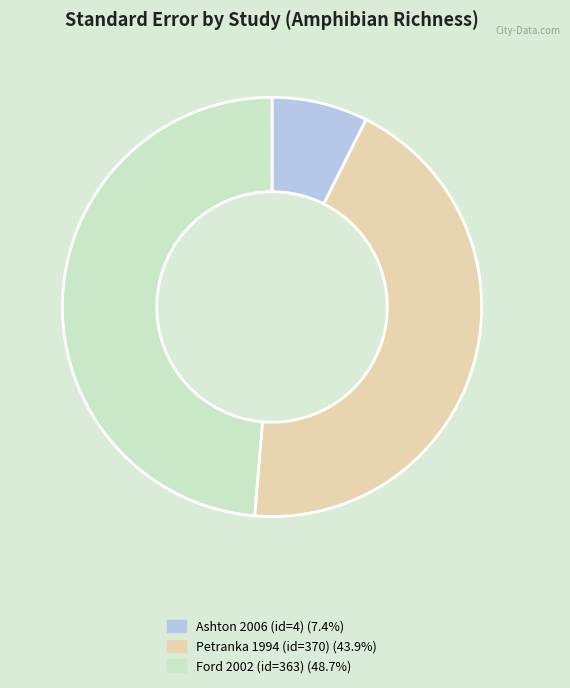

Combined, do Ashton 2006 (id=4) and Petranka 1994 (id=370) account for over 50%?

Yes